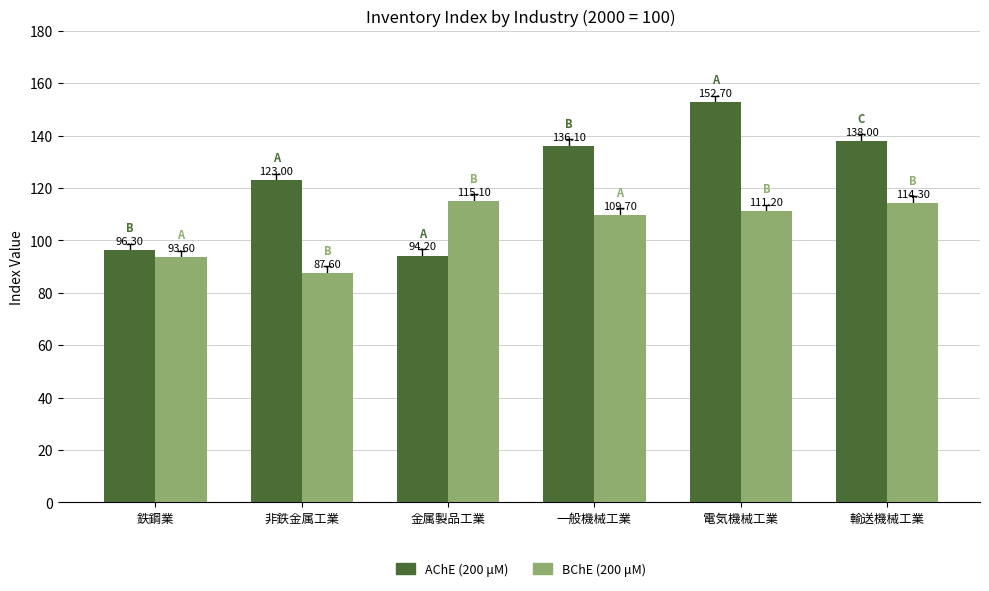

Which series has the largest range (max minus min)?

AChE (200 μM)